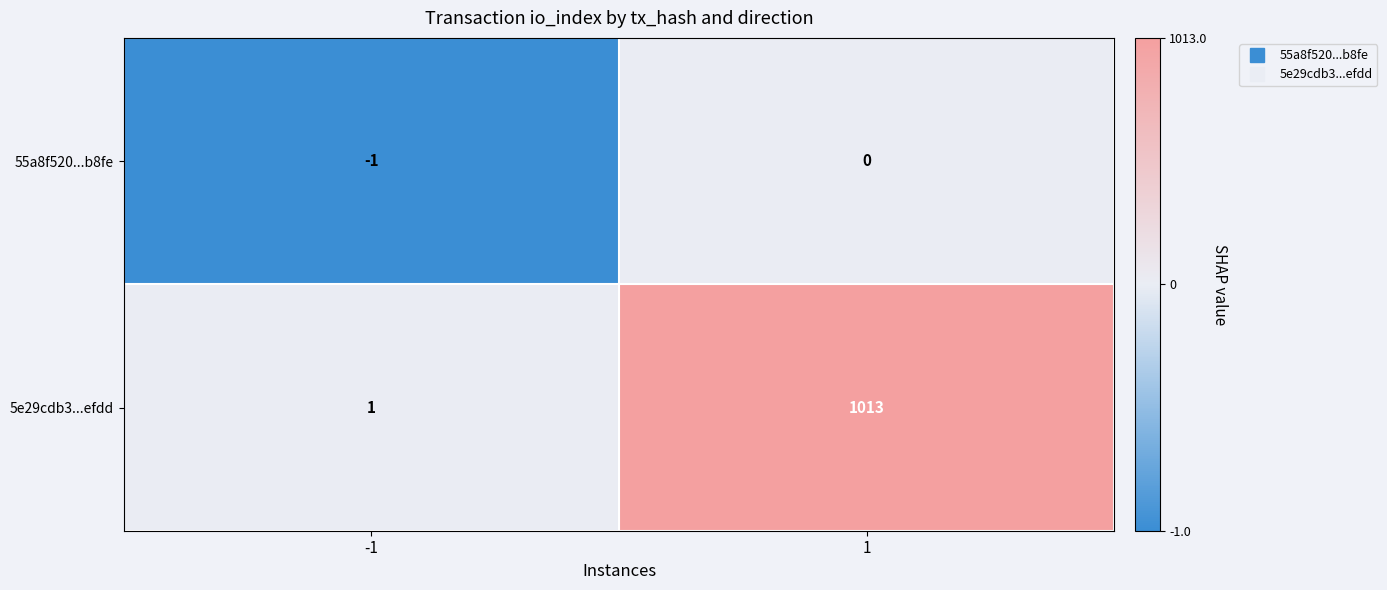

Which label corresponds to the smallest value in the chart?

-1